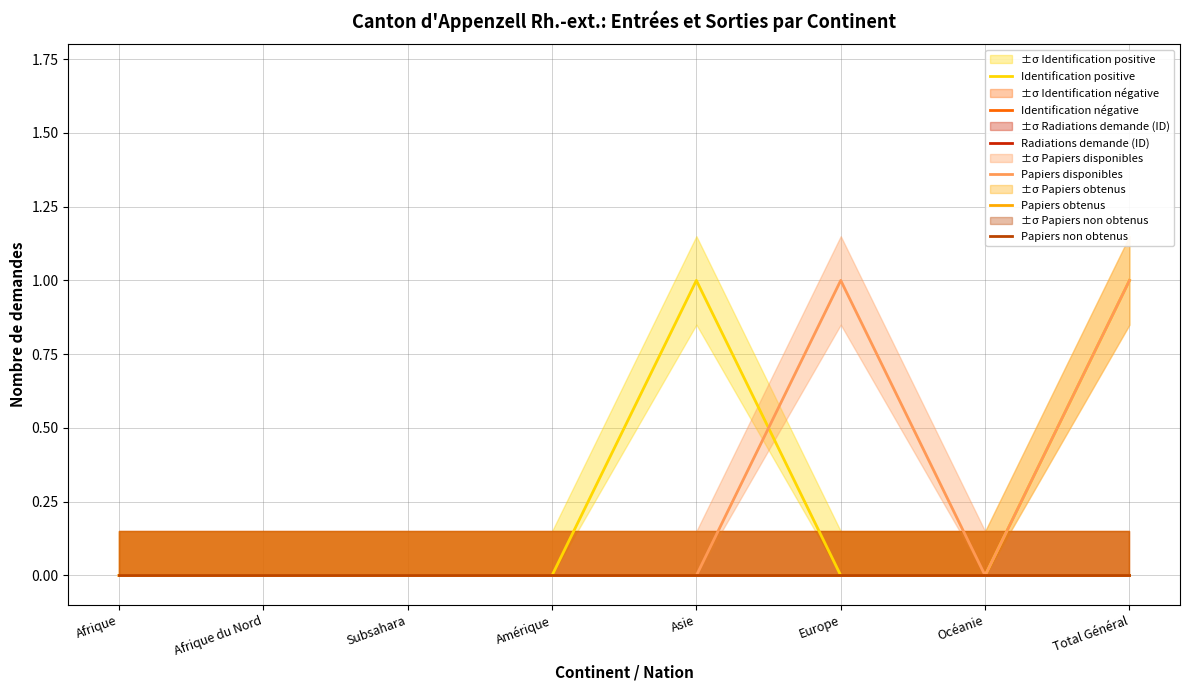

What is the label of the 8th point from the right?

Afrique